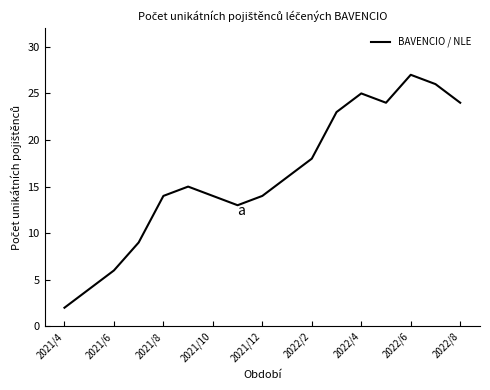

What is the difference between the maximum and minimum values?

25